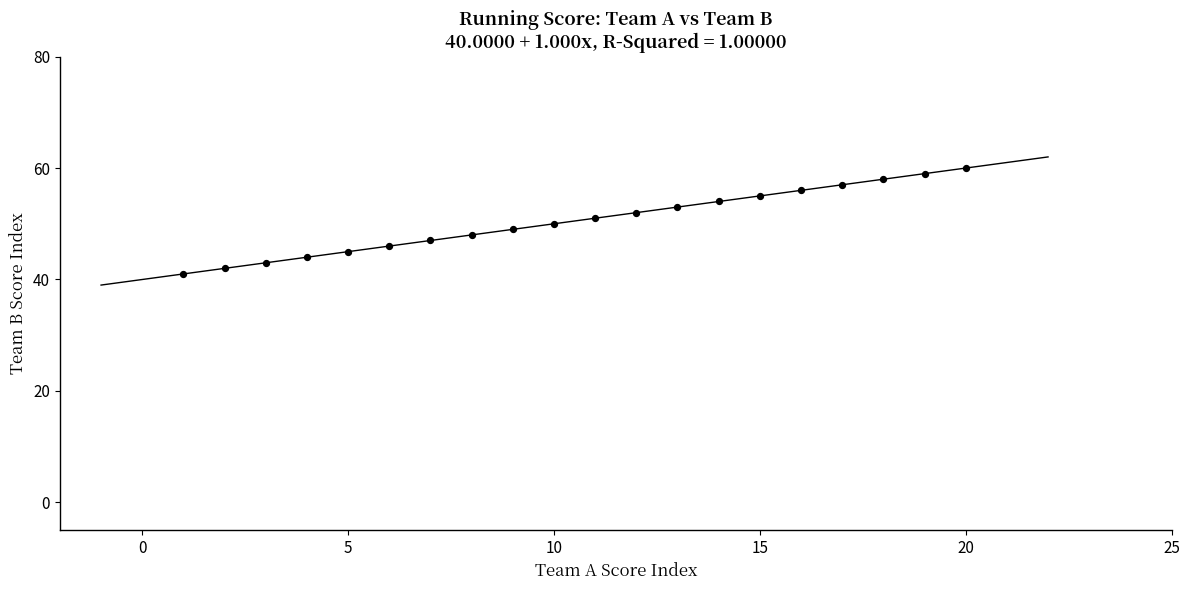

What is the range of X values (max minus min)?

19